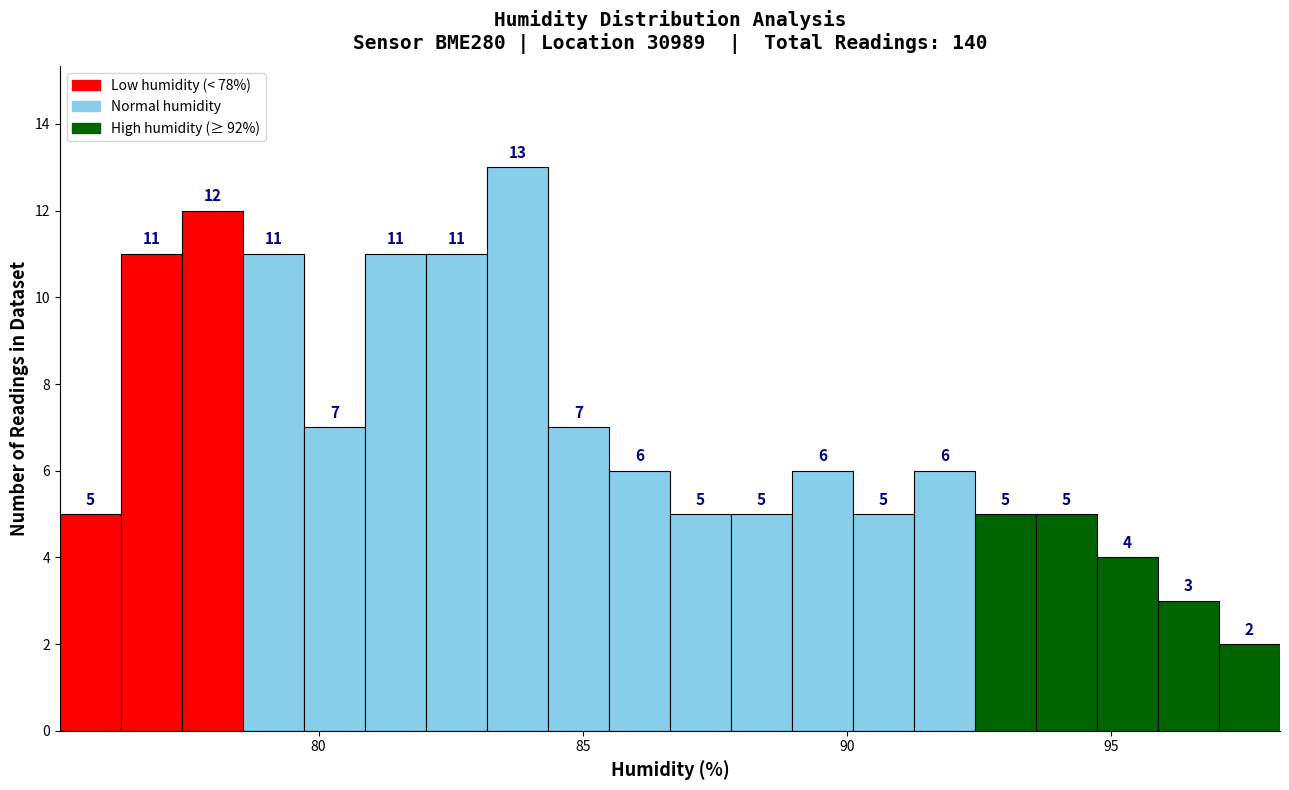

Around what value on the x-axis is the tallest bar? Give the approximate position of its centre, as read against the axis.

84.0